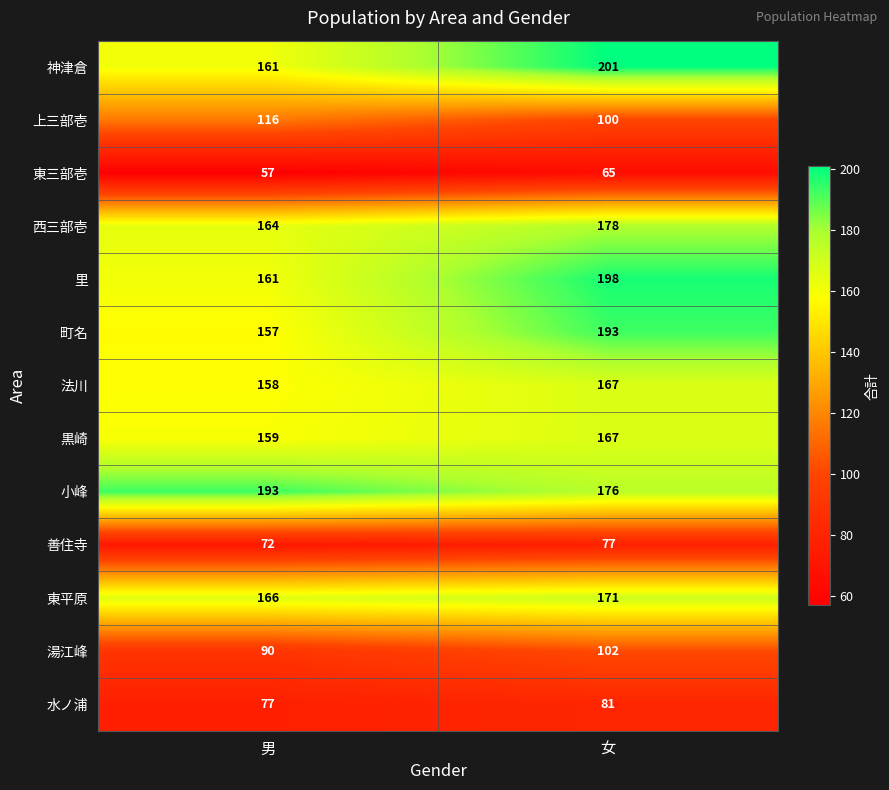

What is the difference between the highest and lowest values at 男?

136